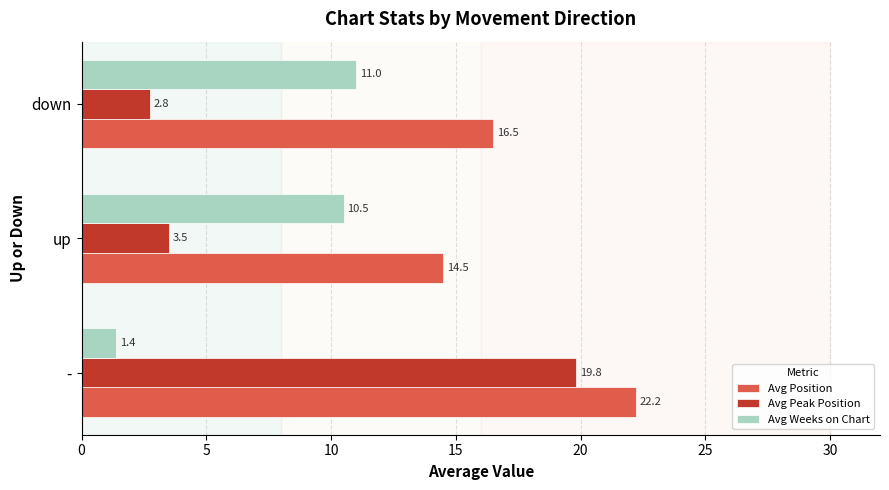

What is the greatest value displayed?

22.2